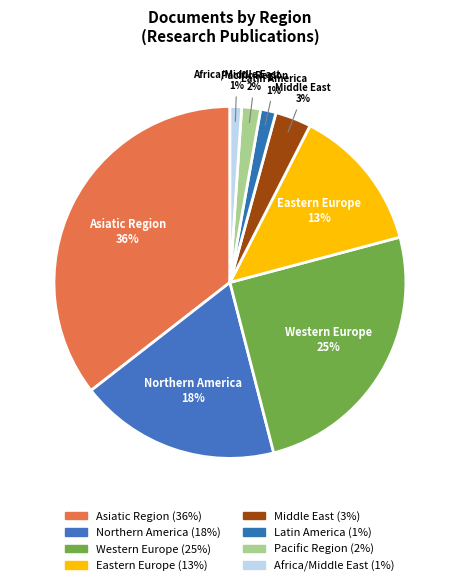

Which has a higher value, Northern America or Middle East?

Northern America